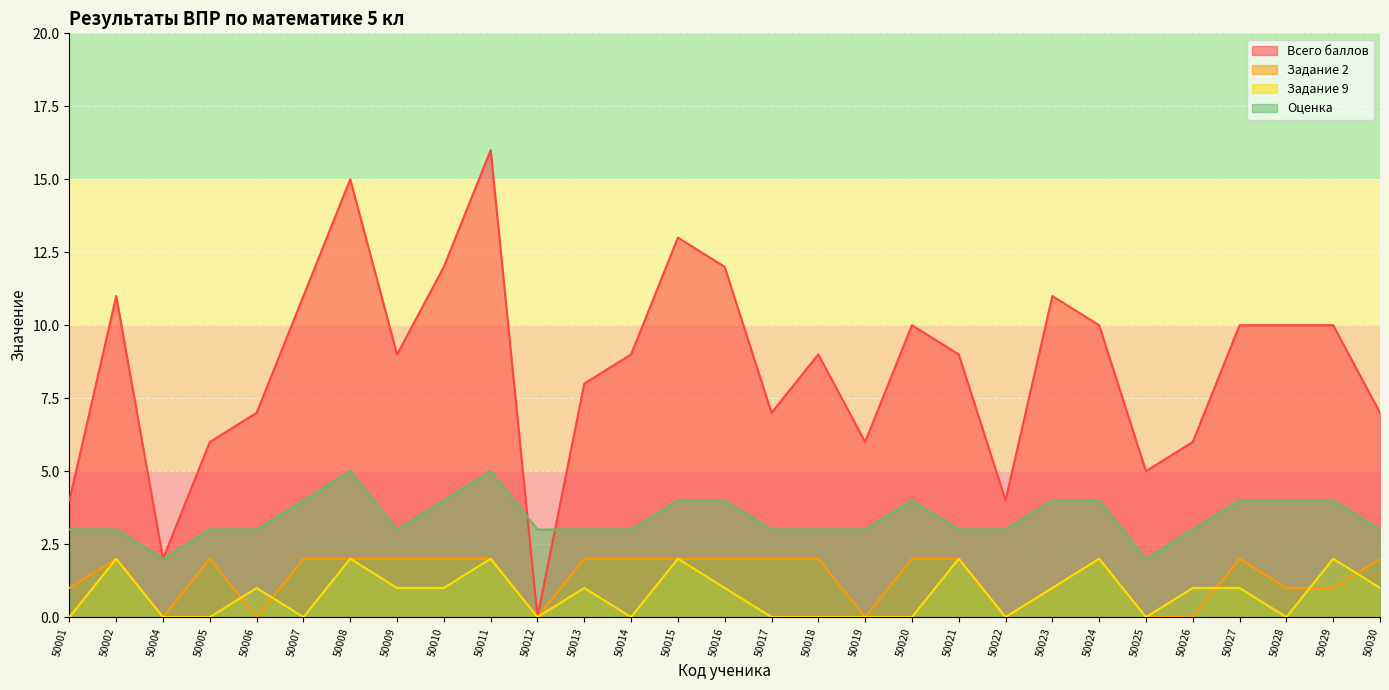

The Оценка series shows 4 at 50001. True or false?

False